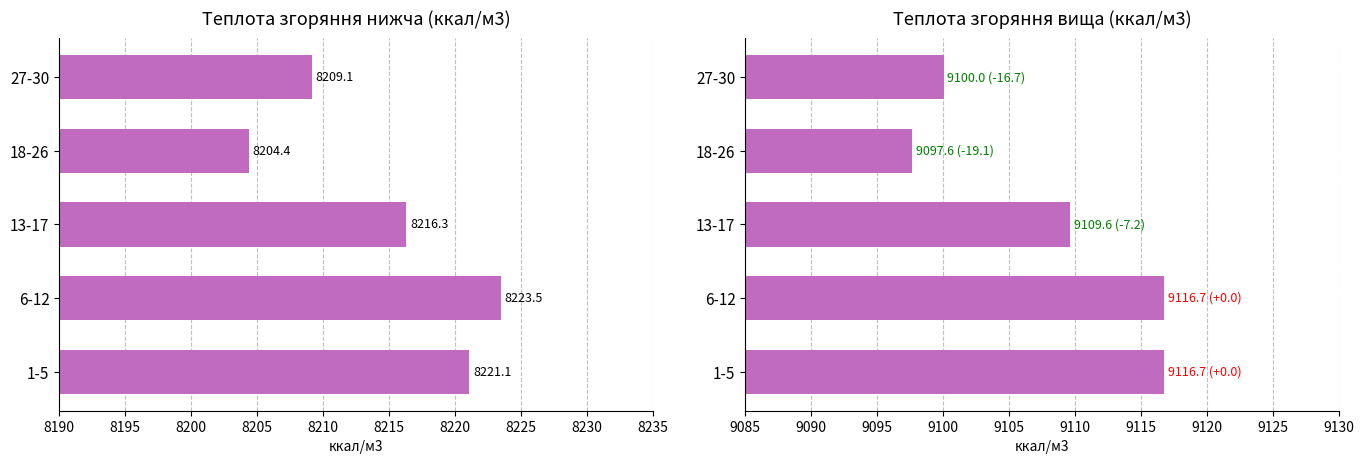

What is the average value of the Теплота згоряння вища ккал/м3 series?

9108.1